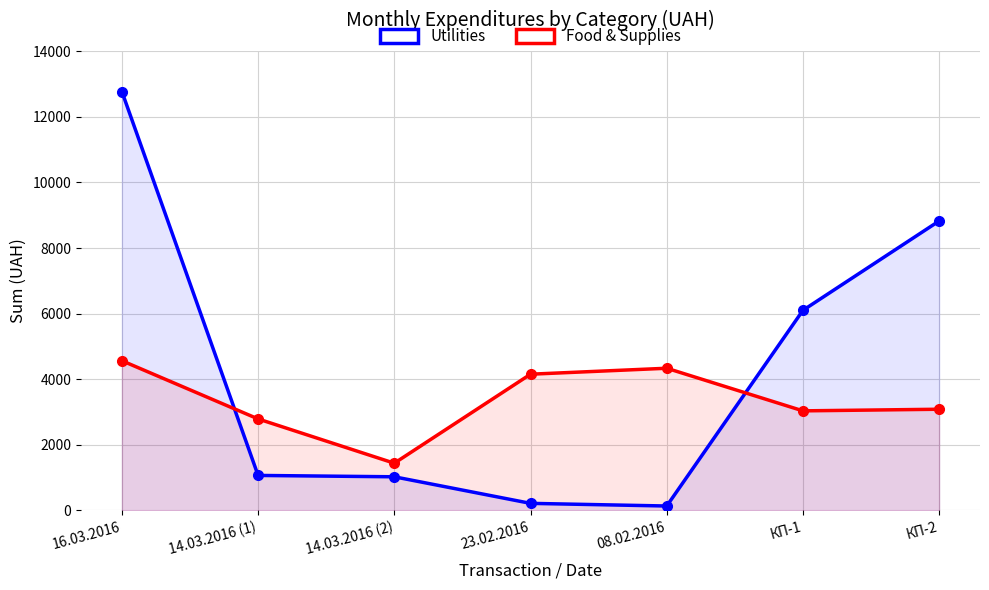

Reading right to left, list all the values displayed in this chart.

Utilities: КП-2=8823.8	КП-1=6099.8	08.02.2016=135.7	23.02.2016=216.5	14.03.2016 (2)=1026.2	14.03.2016 (1)=1067.8	16.03.2016=12769.3
Food & Supplies: КП-2=3085.5	КП-1=3036.0	08.02.2016=4334.8	23.02.2016=4153.4	14.03.2016 (2)=1440.0	14.03.2016 (1)=2789.7	16.03.2016=4564.2